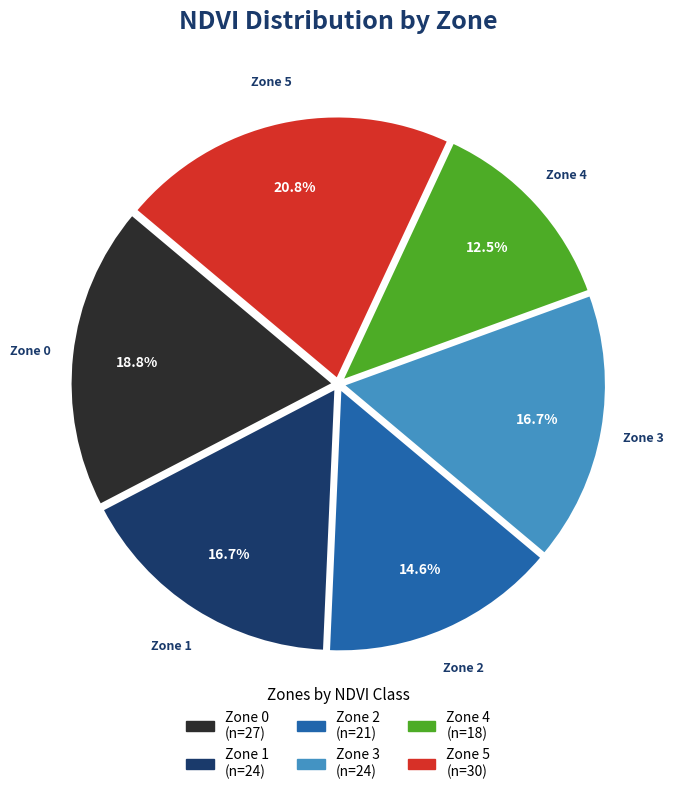

What is the largest slice in the pie chart?

Zone 5